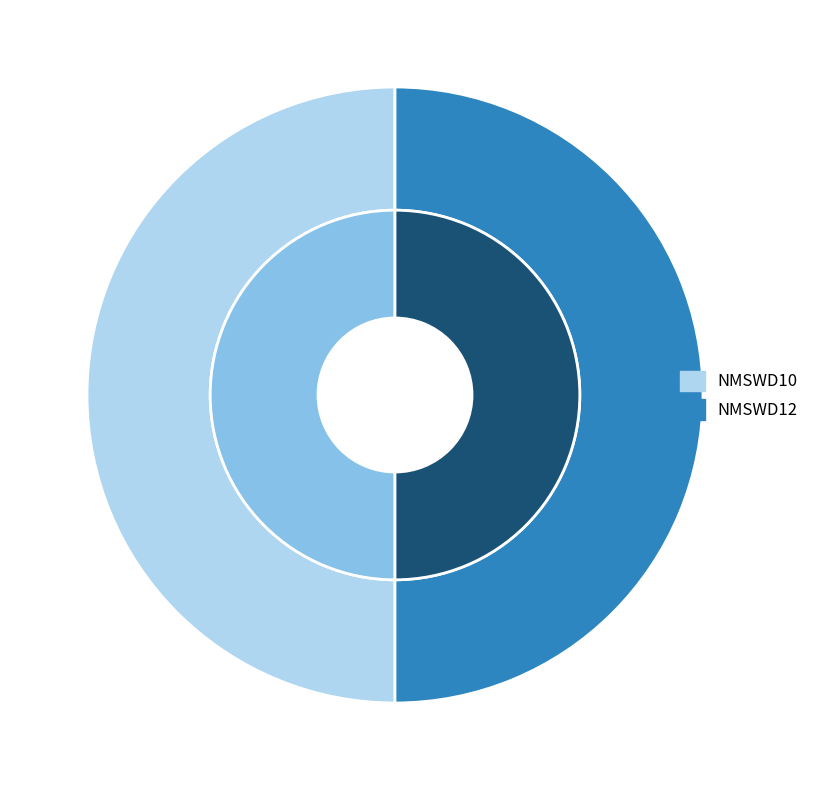

The NMSWD10 slice represents 50% of the pie. True or false?

True